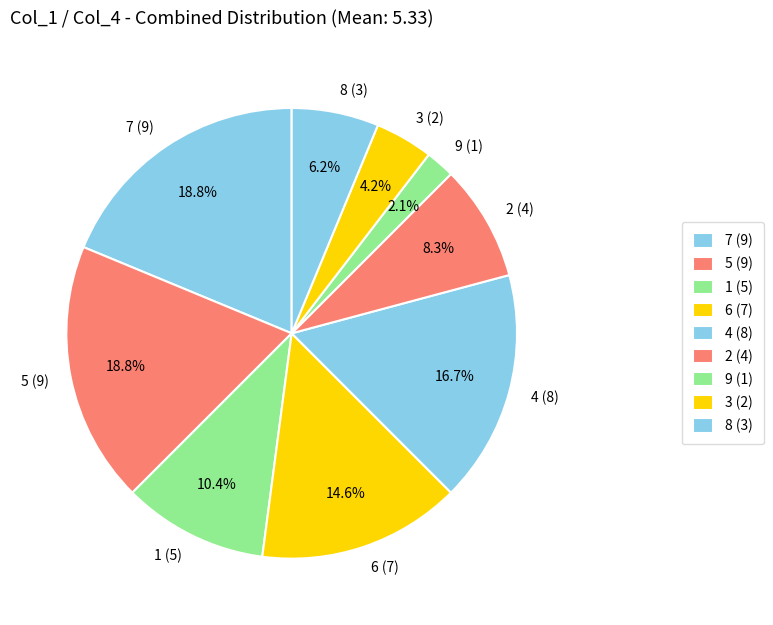

Is there a majority slice in this chart?

No